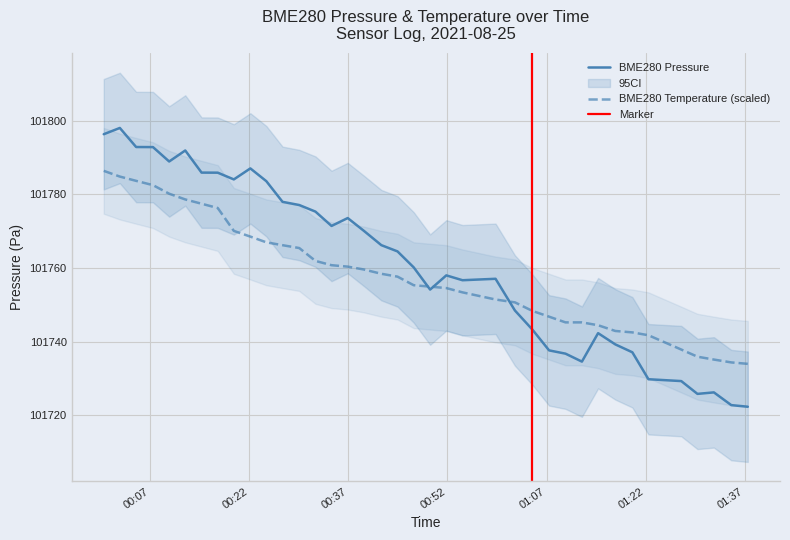

How many interior local valleys does the BME280_pressure series have?

7